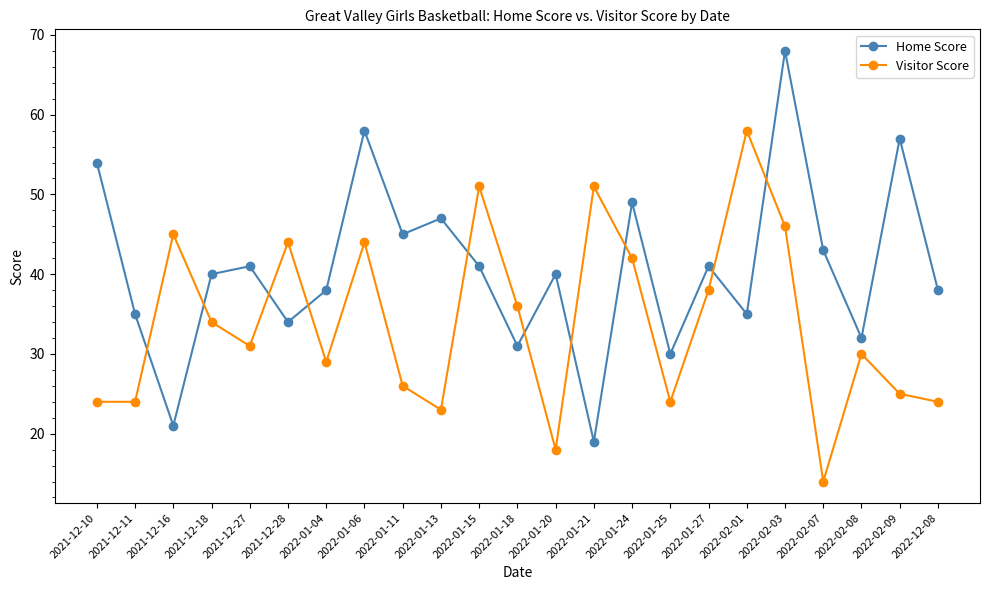

Reading left to right, list all the values displayed in this chart.

Home Score: 2021-12-10=54	2021-12-11=35	2021-12-16=21	2021-12-18=40	2021-12-27=41	2021-12-28=34	2022-01-04=38	2022-01-06=58	2022-01-11=45	2022-01-13=47	2022-01-15=41	2022-01-18=31	2022-01-20=40	2022-01-21=19	2022-01-24=49	2022-01-25=30	2022-01-27=41	2022-02-01=35	2022-02-03=68	2022-02-07=43	2022-02-08=32	2022-02-09=57	2022-12-08=38
Visitor Score: 2021-12-10=24	2021-12-11=24	2021-12-16=45	2021-12-18=34	2021-12-27=31	2021-12-28=44	2022-01-04=29	2022-01-06=44	2022-01-11=26	2022-01-13=23	2022-01-15=51	2022-01-18=36	2022-01-20=18	2022-01-21=51	2022-01-24=42	2022-01-25=24	2022-01-27=38	2022-02-01=58	2022-02-03=46	2022-02-07=14	2022-02-08=30	2022-02-09=25	2022-12-08=24